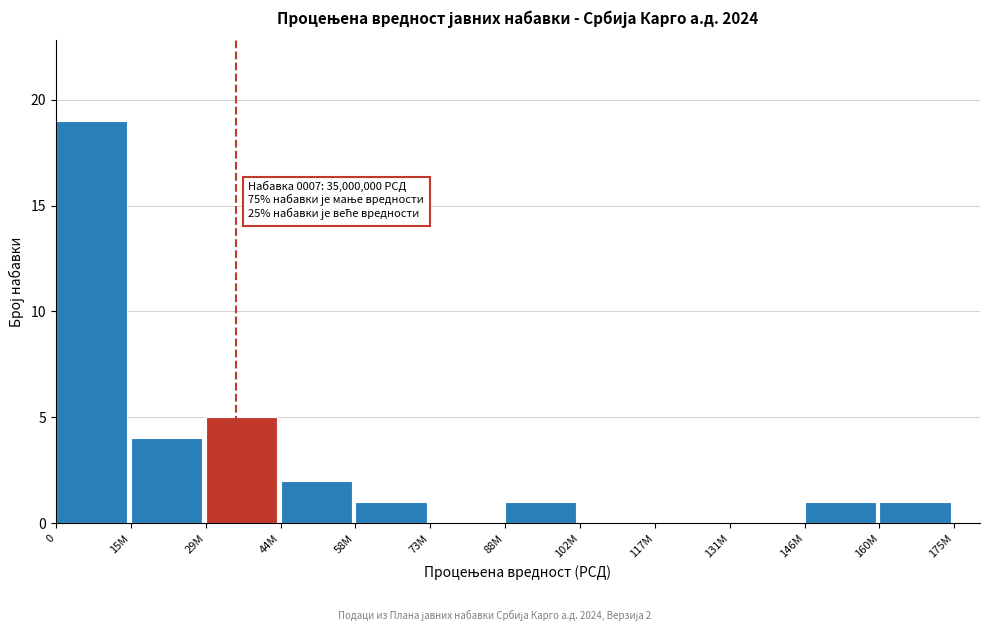

Reading left to right, extract all data points from this chart.

0=19	15M=4	29M=5	44M=2	58M=1	73M=0	88M=1	102M=0	117M=0	131M=0	146M=1	160M=1